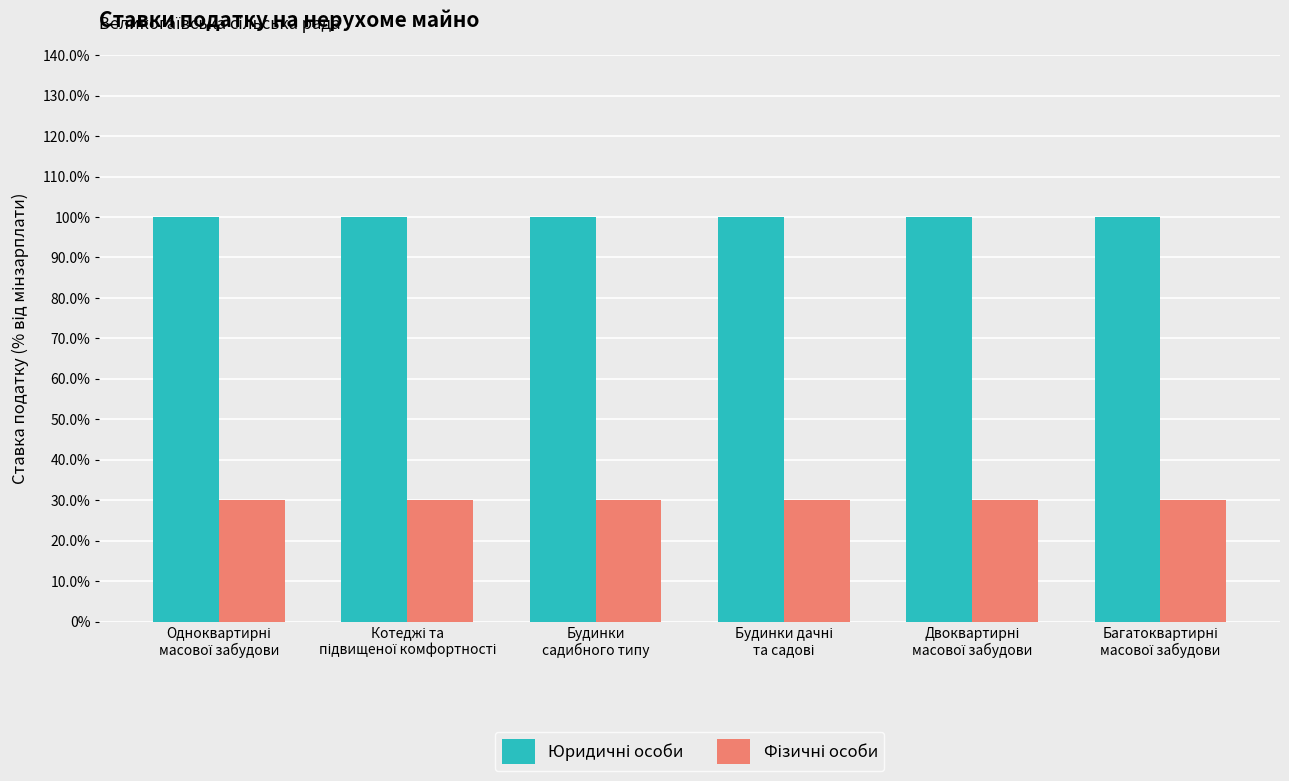

Reading left to right, extract all data points from this chart.

Юридичні особи: 1.0	1.0	1.0	1.0	1.0	1.0
Фізичні особи: 0.3	0.3	0.3	0.3	0.3	0.3